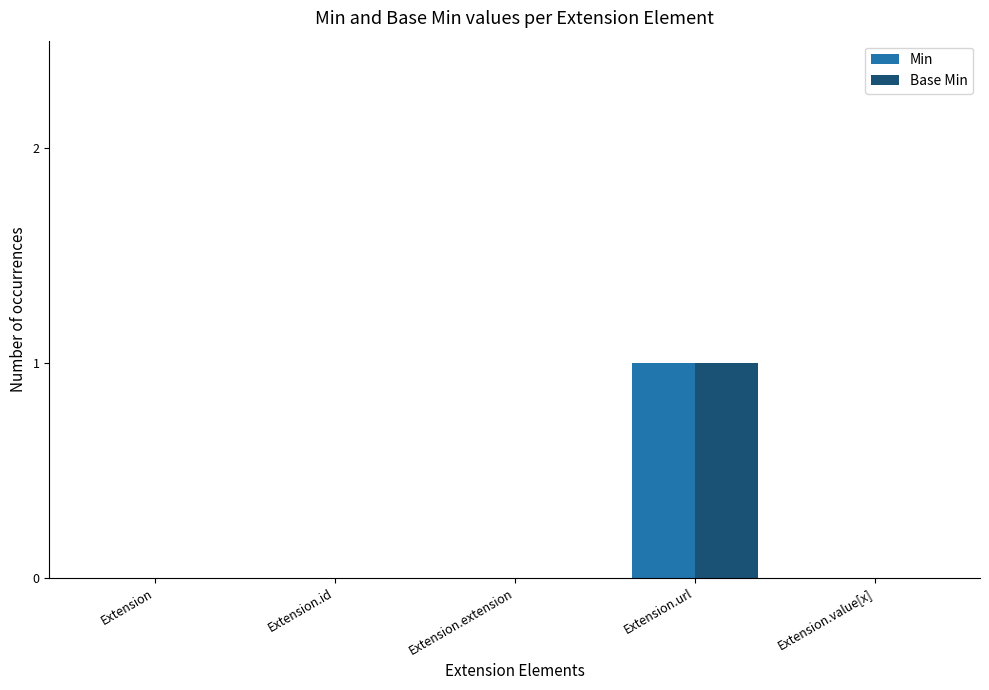

How many categories are shown in the chart?

5